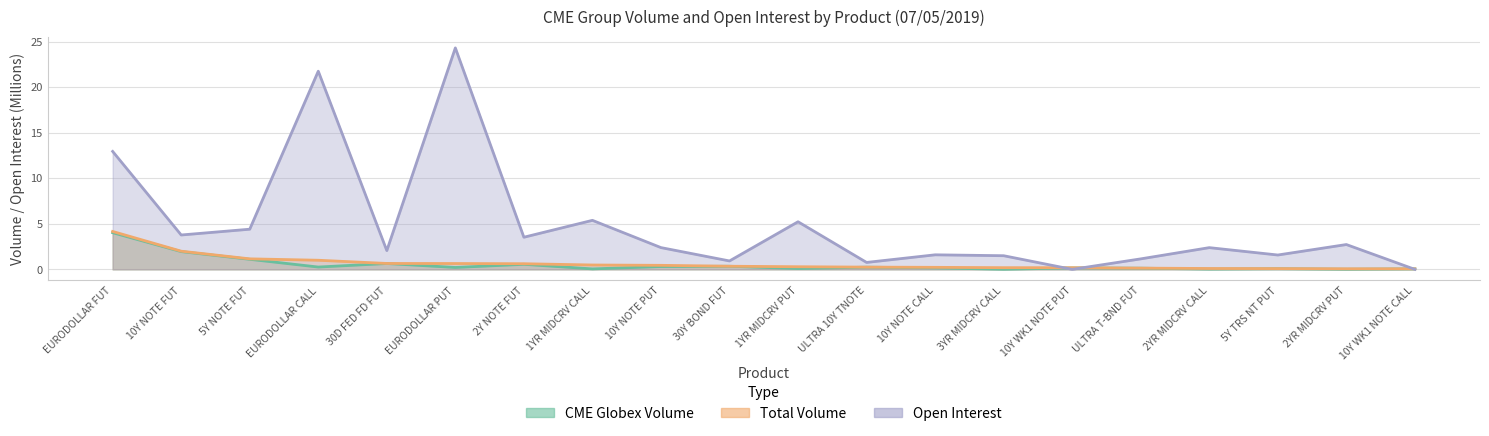

What is the difference between the maximum and minimum values in the Open Interest series?

24.3